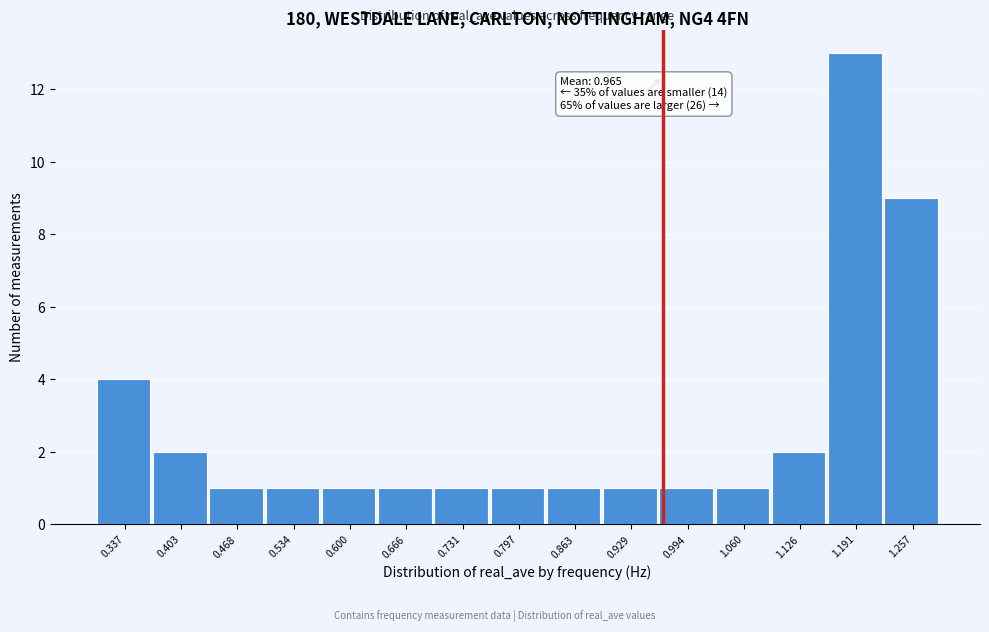

Which range on the x-axis has the tallest bar?

1.16 to 1.22